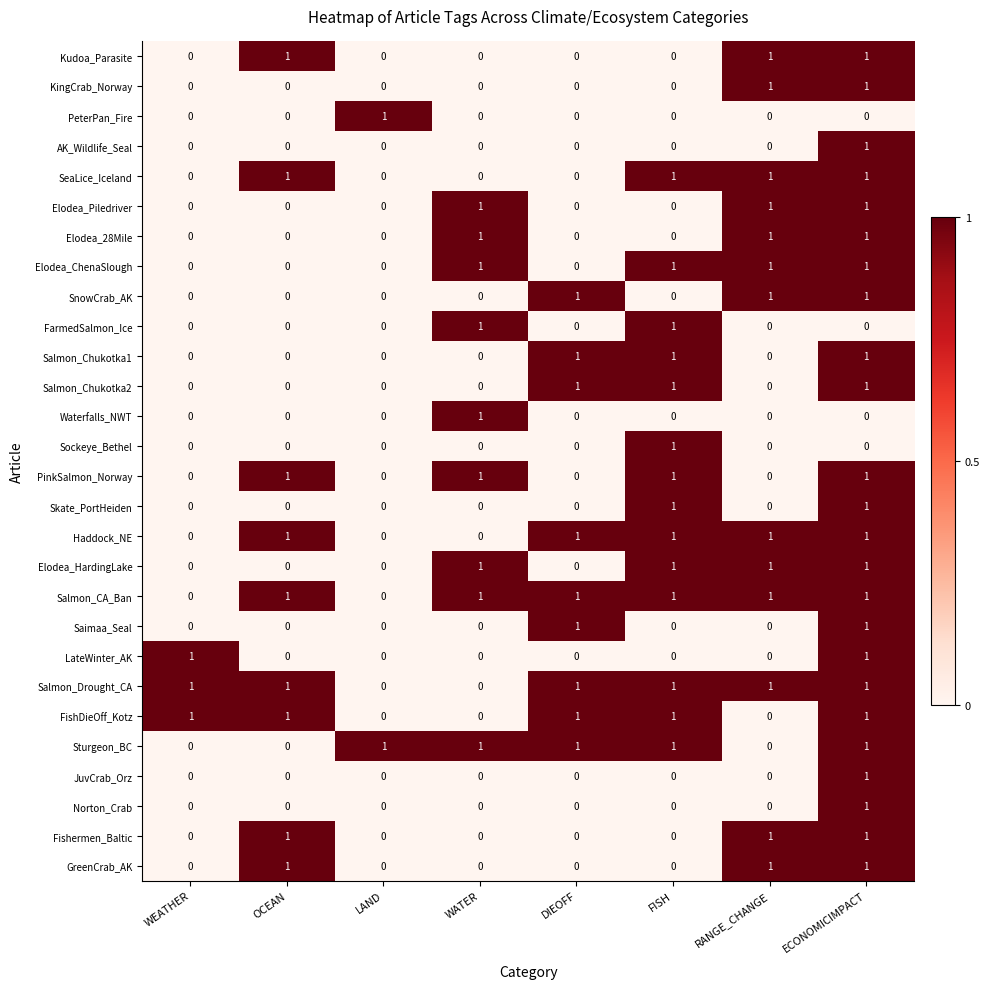

What is the sum of all FishDieOff_Kotz values?

5